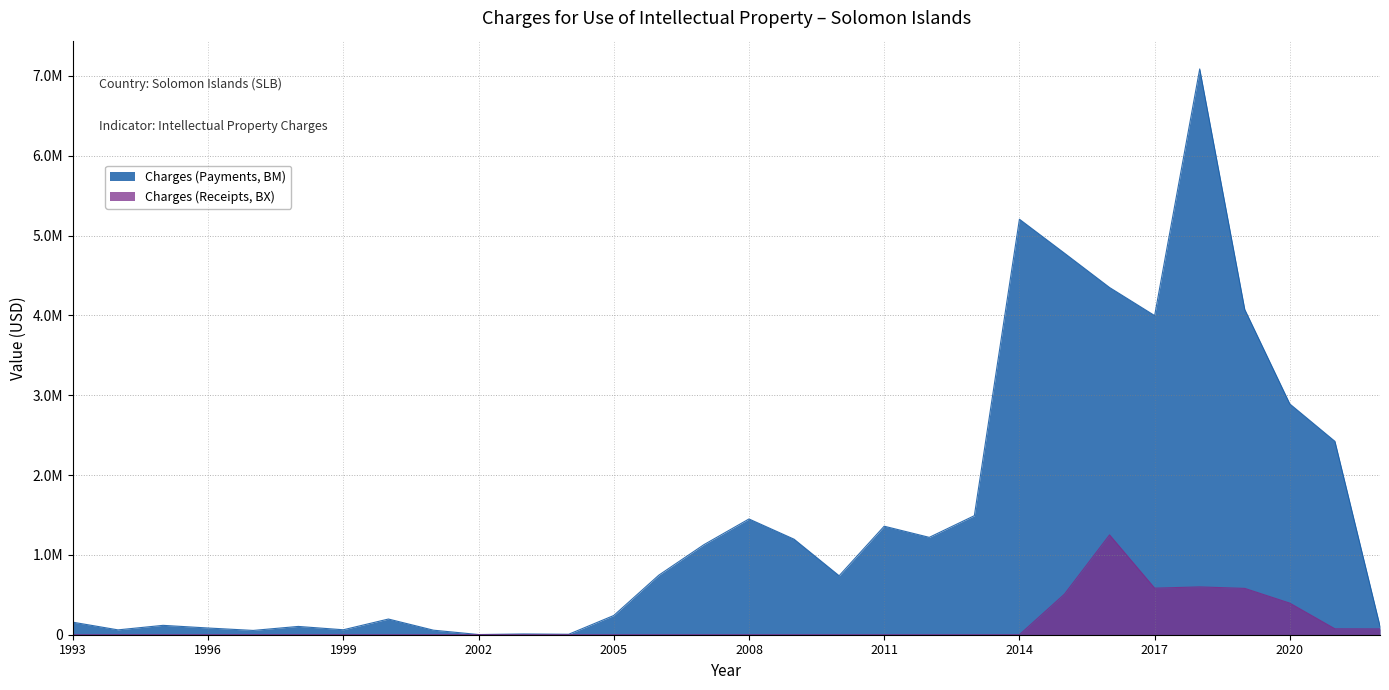

What is the approximate value of Charges (Receipts, BX) at 2022?

72724.4